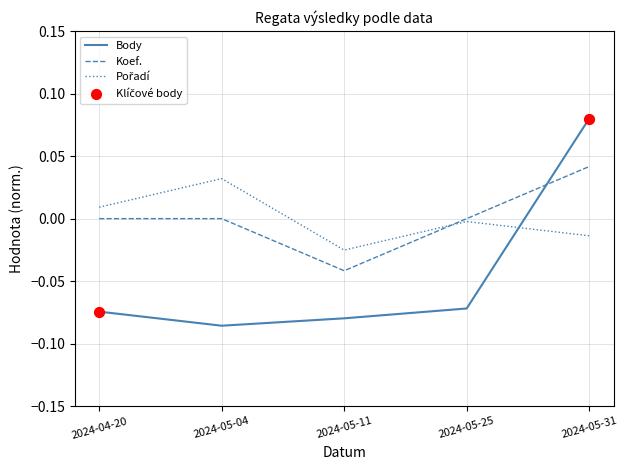

At which category is the sum across all series the highest?

2024-05-31